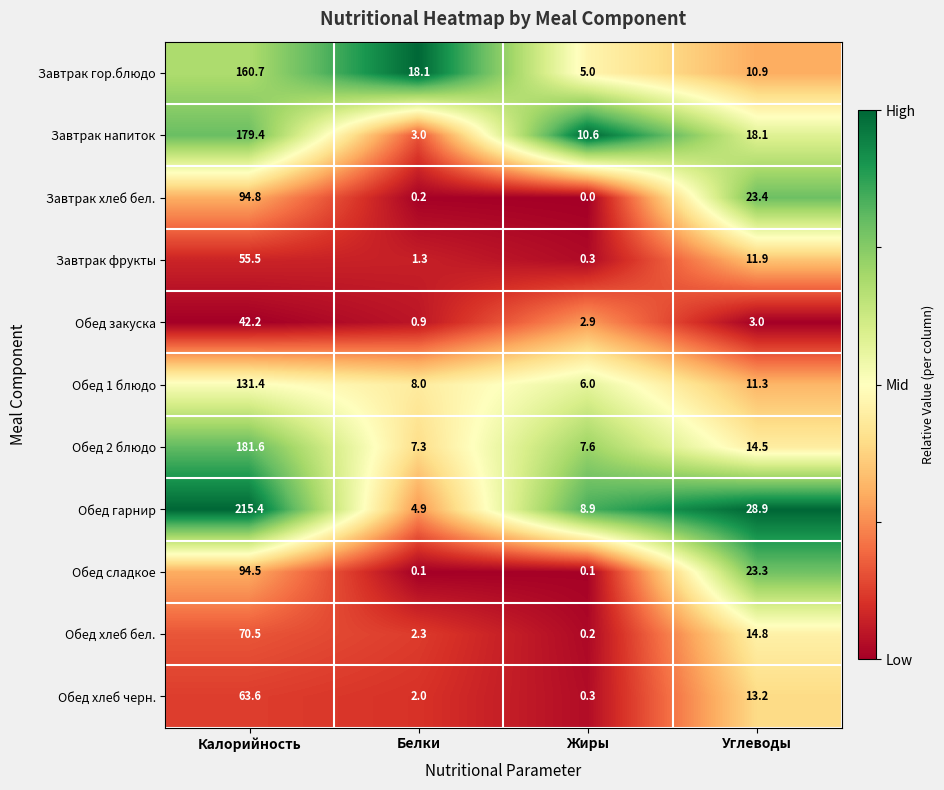

How many data points does each series have?

4